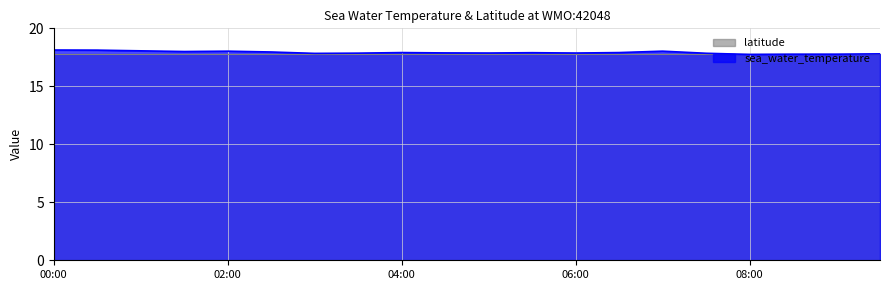

What position from the left is 2014-04-01T04:30?

10